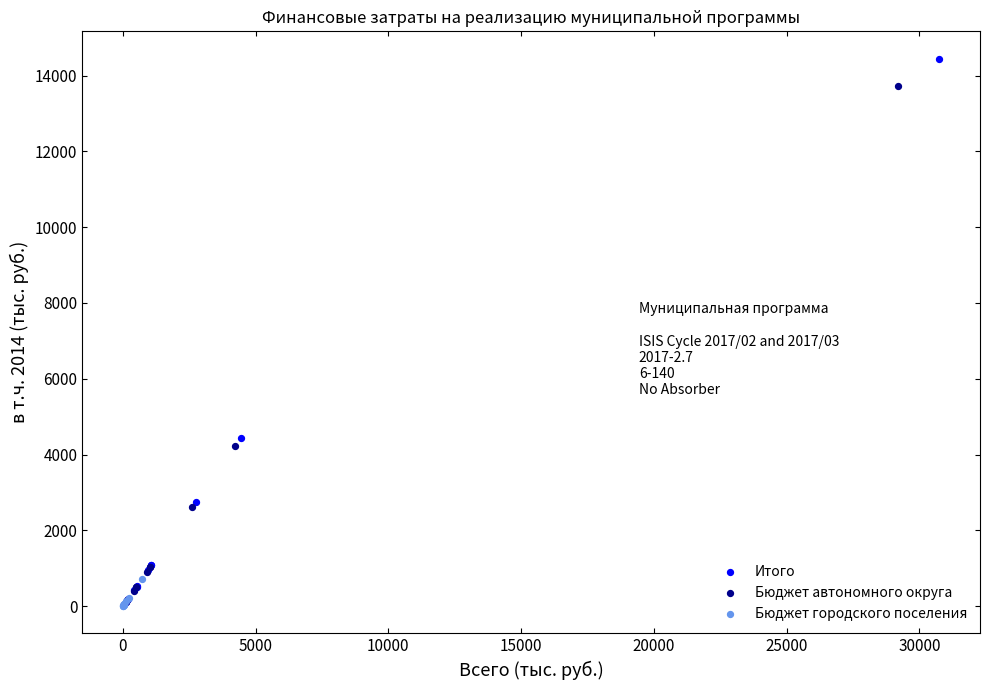

Which series reaches the maximum Y coordinate?

Итого